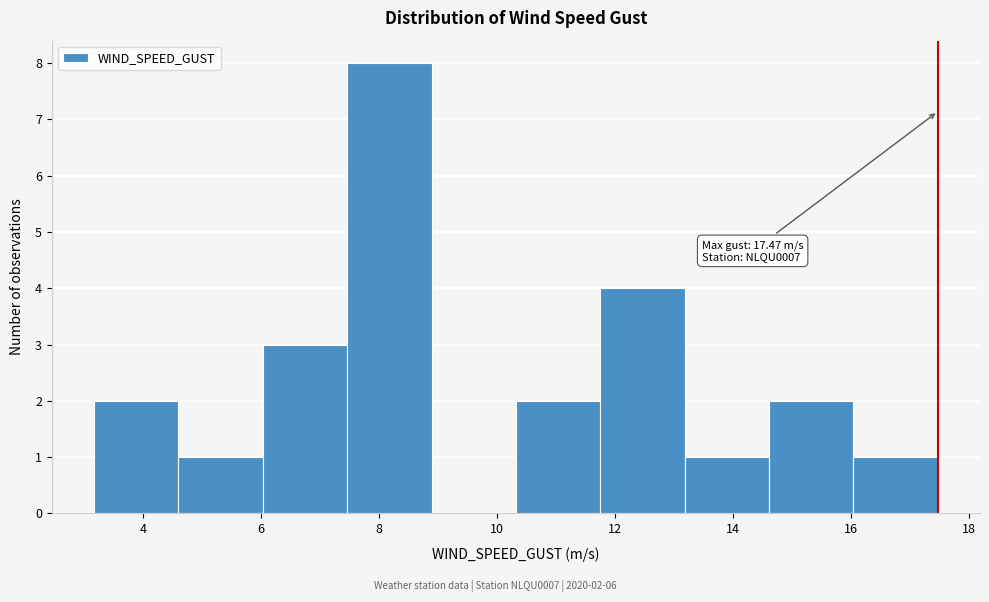

Over which range of the x-axis is the bar tallest?

7.4 to 8.8